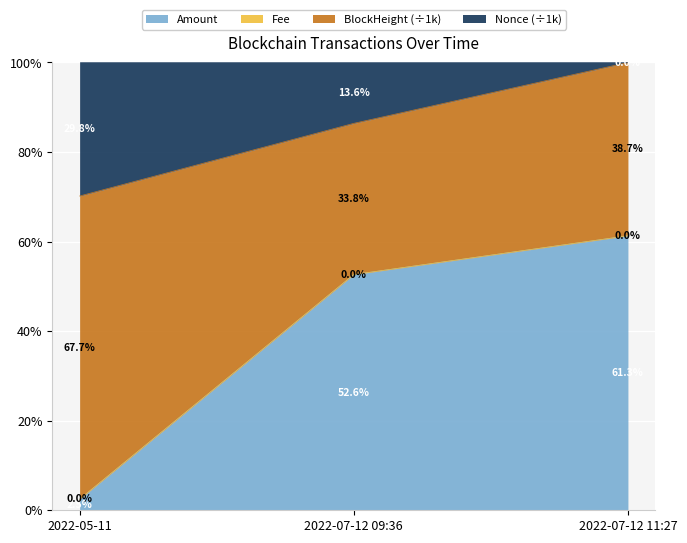

At which label is Amount closest to 31?

2022-07-12 09:36